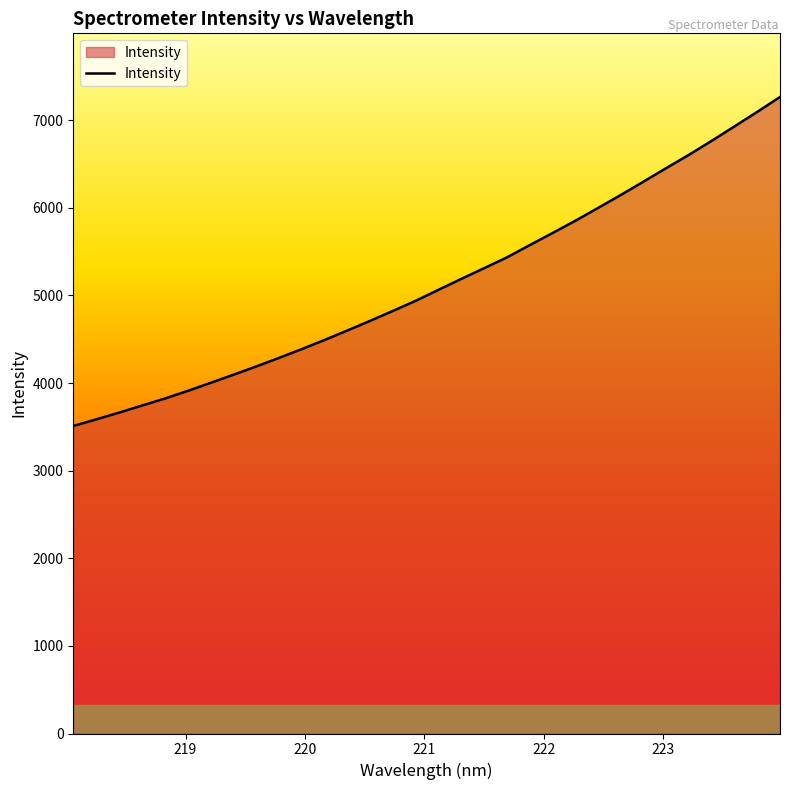

What is the difference between the maximum and minimum values?

3755.5